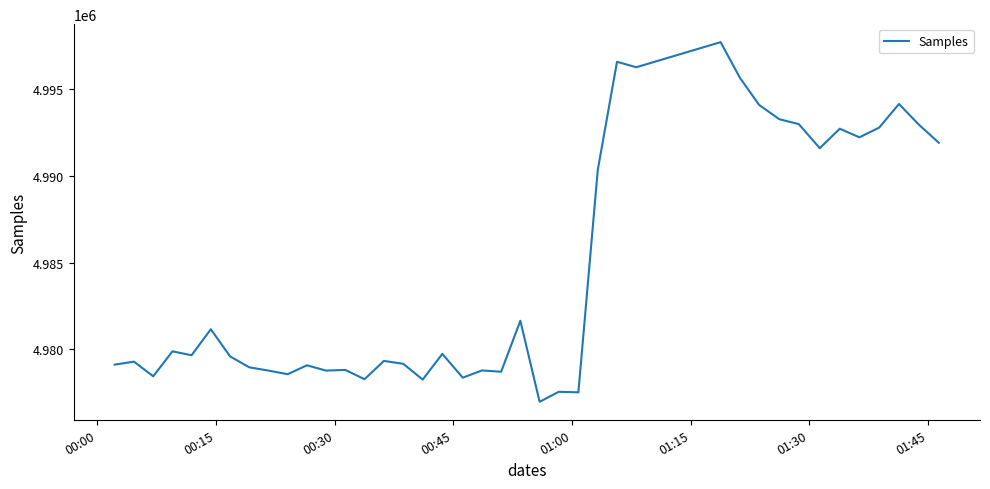

What is the difference between the maximum and minimum values?

20759